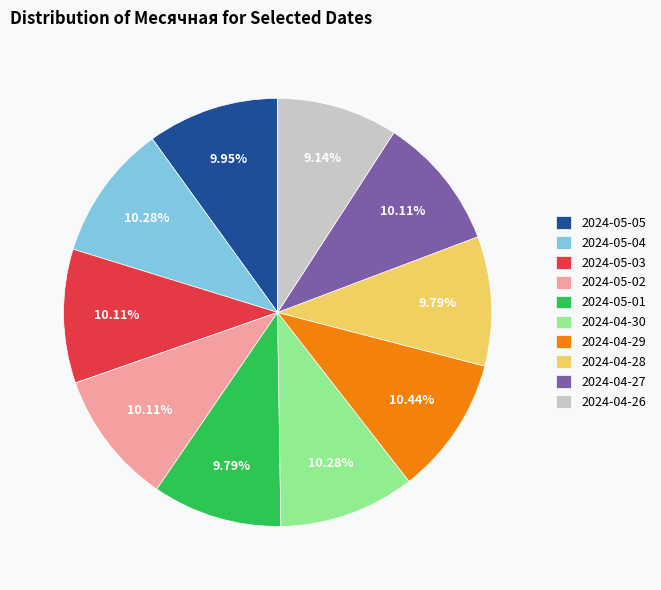

What is the smallest slice in the pie chart?

2024-04-26